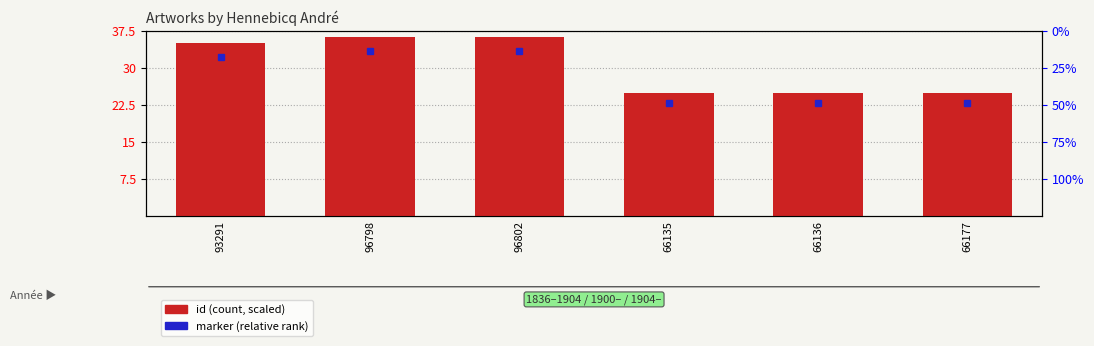

What is the greatest value displayed?

36.3